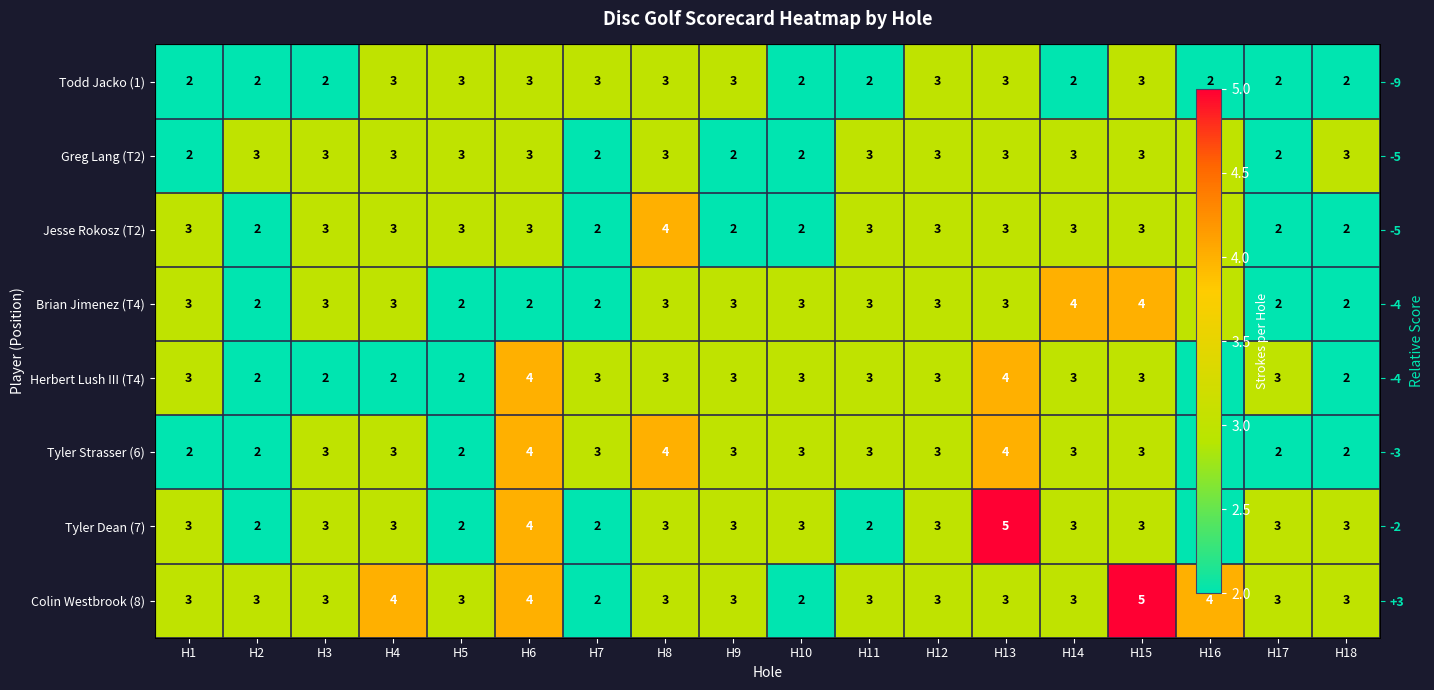

Is it true that Greg Lang (T2) equals 3 at H3?

True